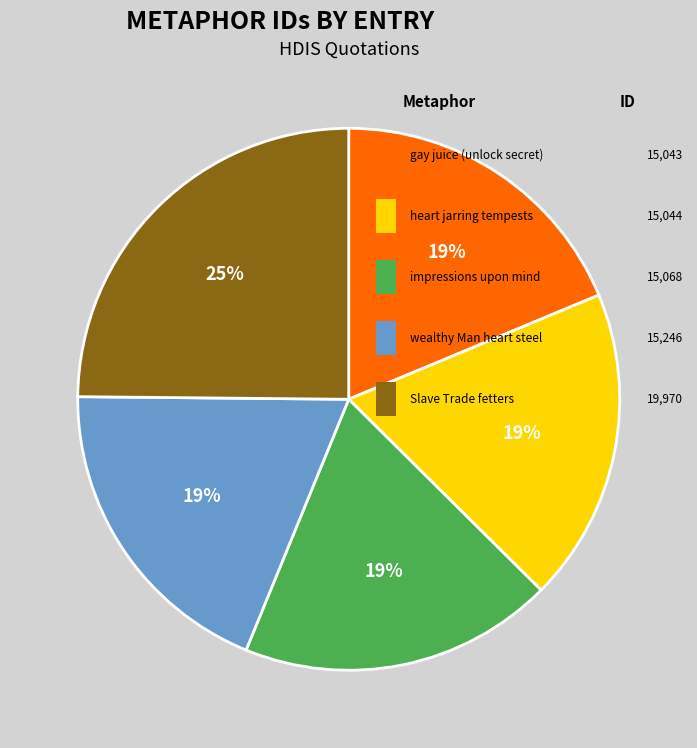

How many slices are in this pie chart?

5